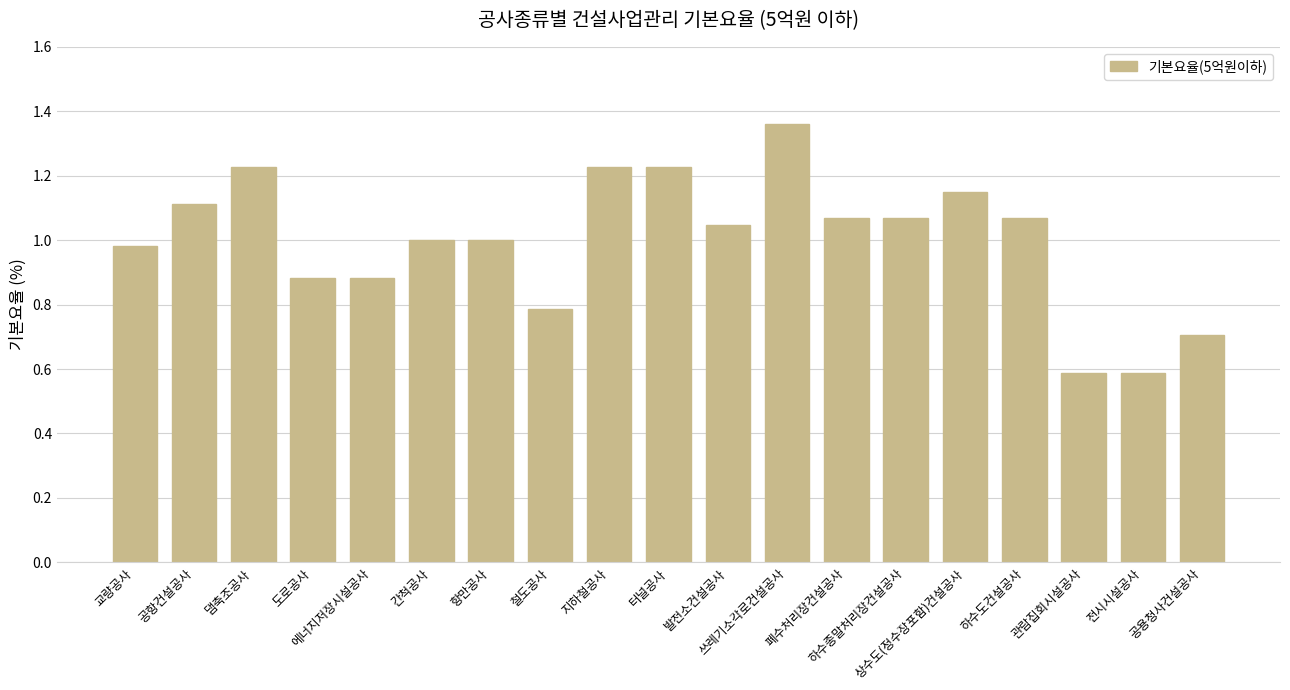

Where does the data first go above 1?

공항건설공사